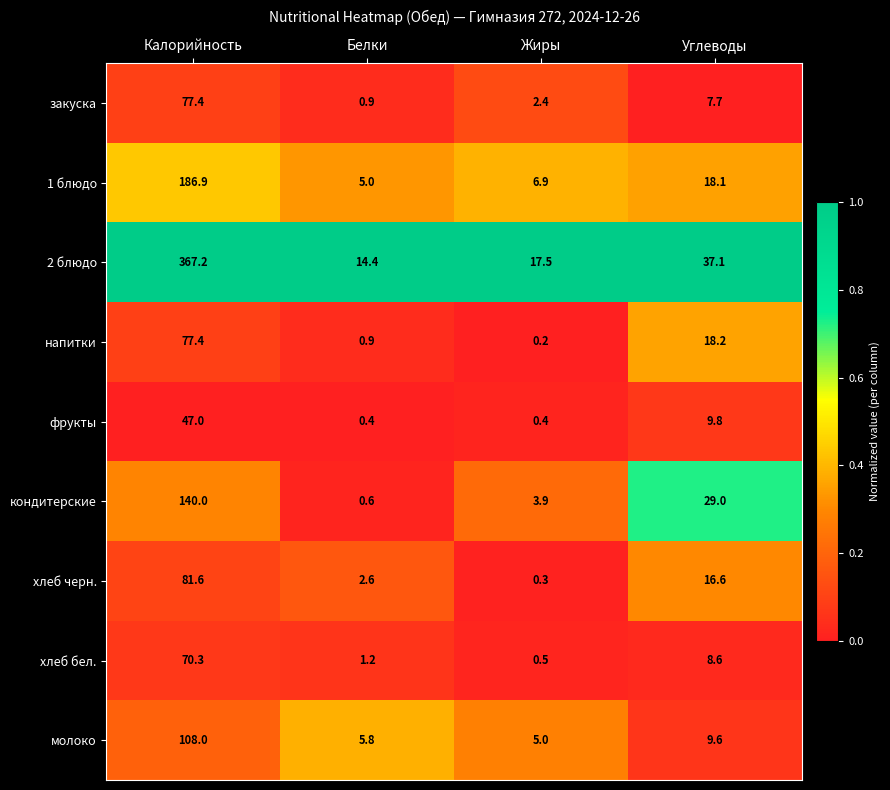

At how many categories does at least one series exceed 0?

4